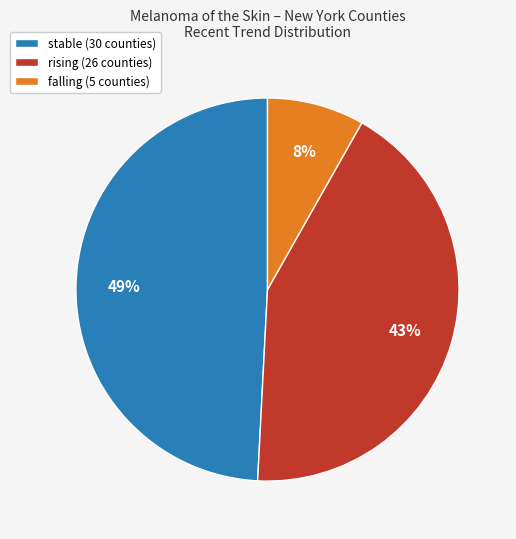

Does any single category account for the majority?

No